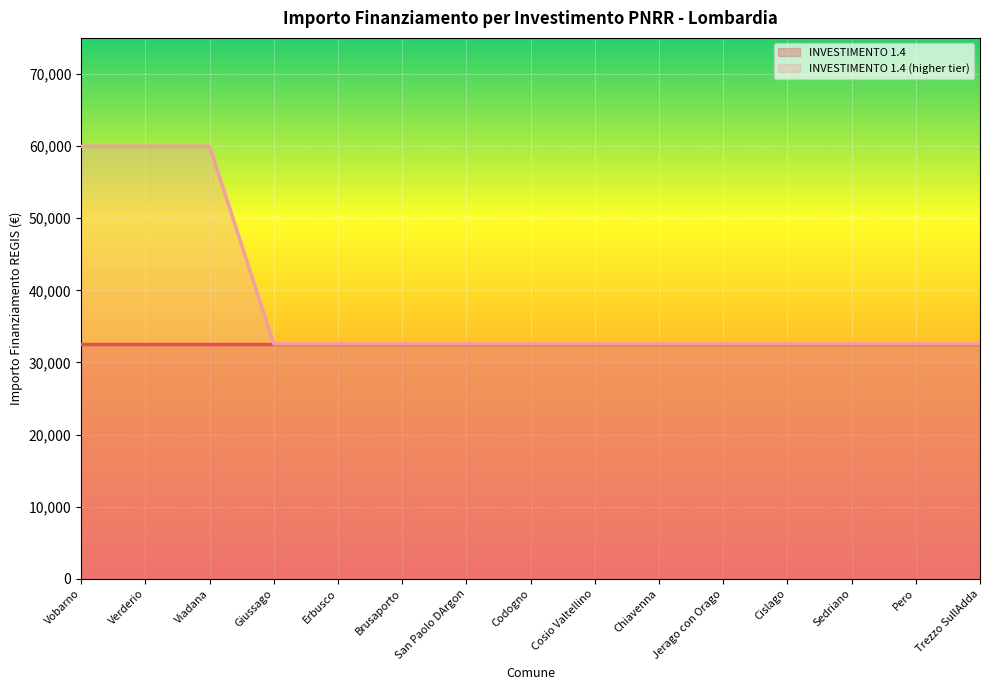

Where is the data nearest to the value 46277?

Giussago